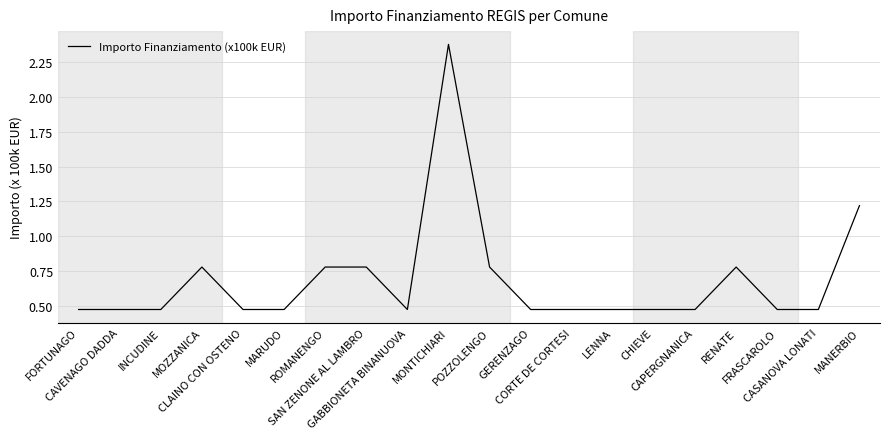

What is the value of the 9th point from the left?

0.5